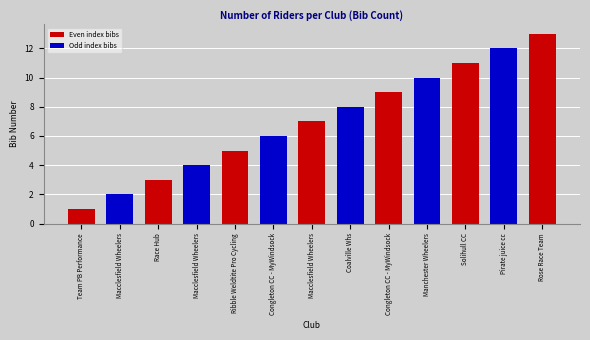

The chart shows a value of 10 at Macclesfield Wheelers. True or false?

False